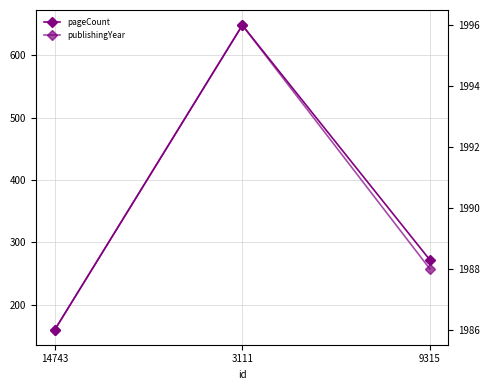

Which series has the largest total across all categories?

publishingYear